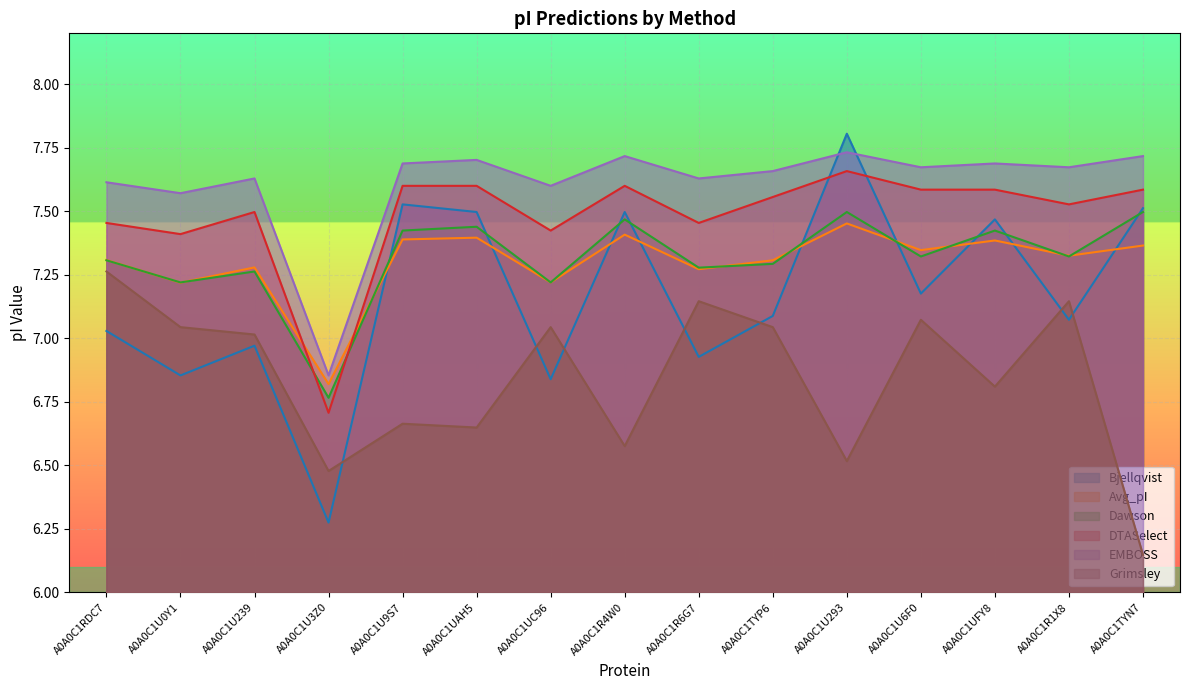

What is the difference between the Avg_pI values at A0A0C1U293 and A0A0C1U3Z0?

0.6